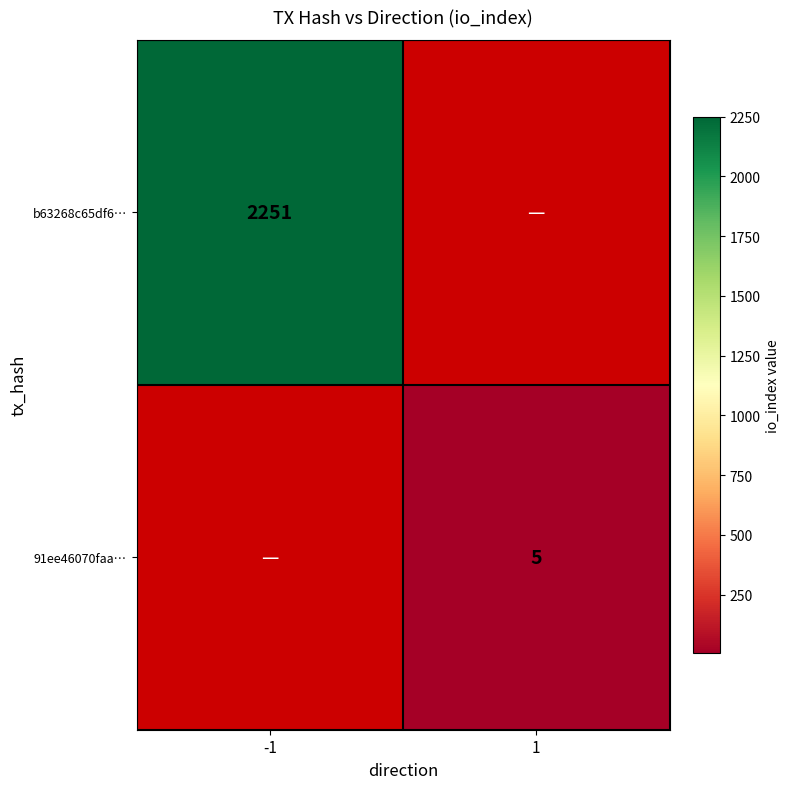

What is the maximum value shown in the chart?

2251.0